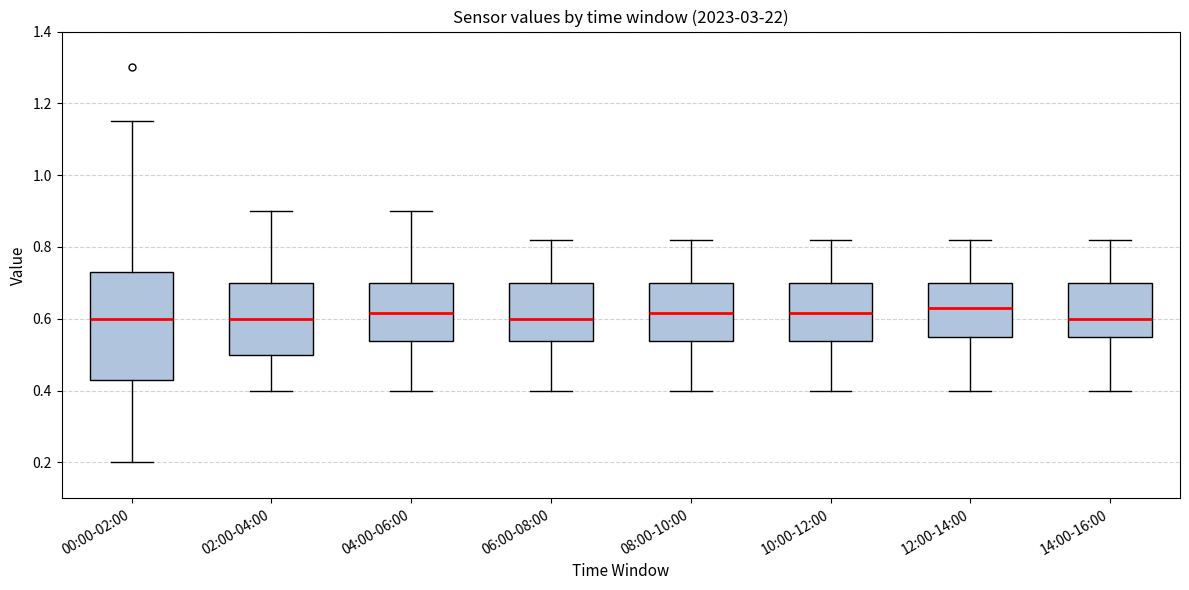

Reading left to right, transcribe this box plot: for each box, give where its median line is, the range the box spans, and where its two whiskers end, as read against the y-axis. The values are not printed on the chart, so give them approximately, as read against the axis.

00:00-02:00: median 0.60, box 0.44 to 0.74, whiskers 0.20 to 1.16
02:00-04:00: median 0.60, box 0.50 to 0.70, whiskers 0.40 to 0.90
04:00-06:00: median 0.62, box 0.54 to 0.70, whiskers 0.40 to 0.90
06:00-08:00: median 0.60, box 0.54 to 0.70, whiskers 0.40 to 0.82
08:00-10:00: median 0.62, box 0.54 to 0.70, whiskers 0.40 to 0.82
10:00-12:00: median 0.62, box 0.54 to 0.70, whiskers 0.40 to 0.82
12:00-14:00: median 0.64, box 0.56 to 0.70, whiskers 0.40 to 0.82
14:00-16:00: median 0.60, box 0.56 to 0.70, whiskers 0.40 to 0.82